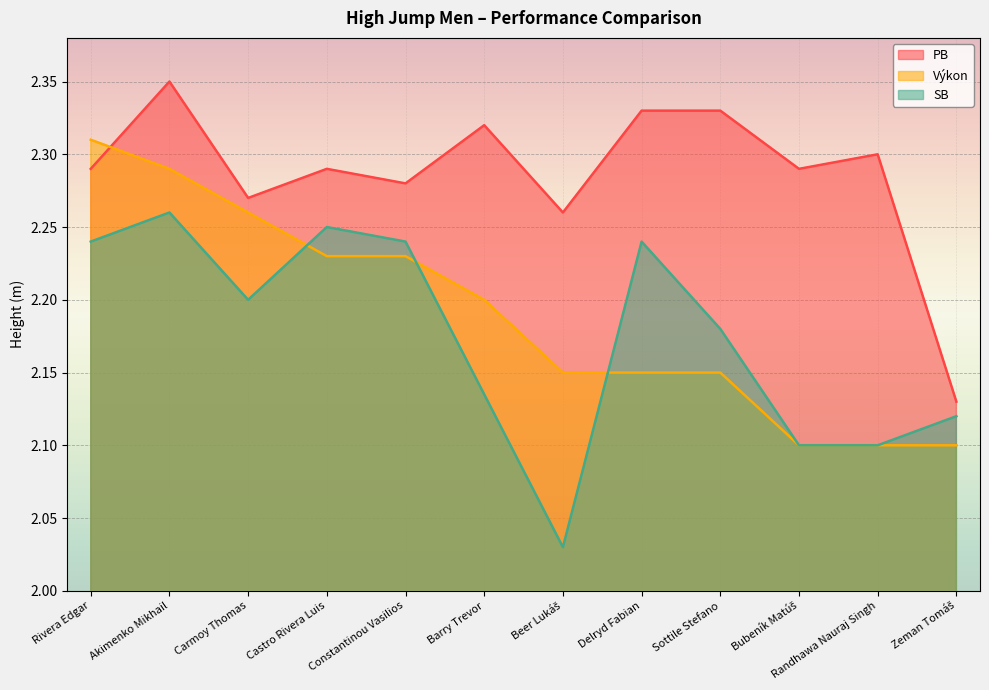

What is the total value across all series at Barry Trevor?

4.5